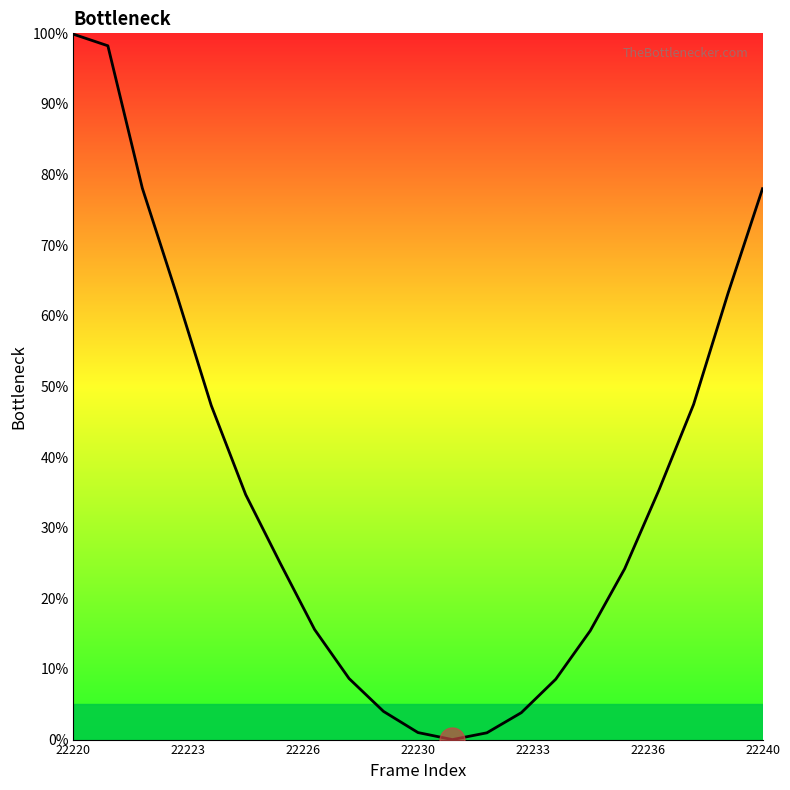

At which label does the data first exceed 24?

22220